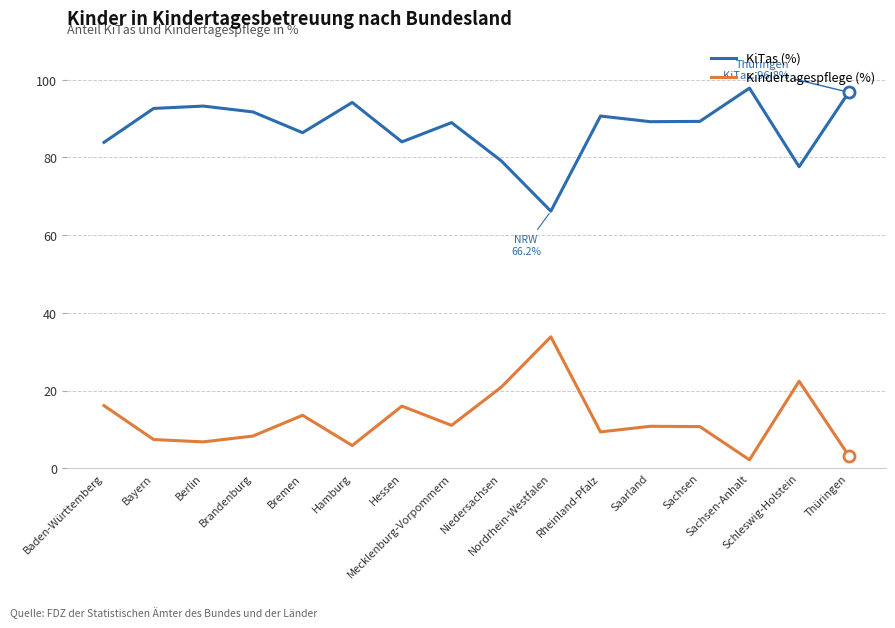

At which category does the chart reach its peak across all series?

Sachsen-Anhalt